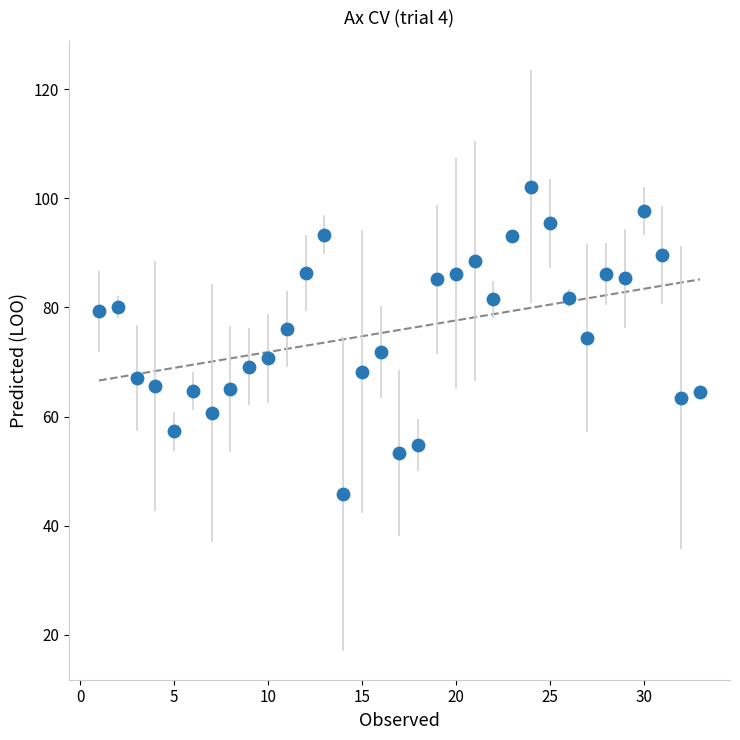

What is the range of Y values (max minus min)?

56.4